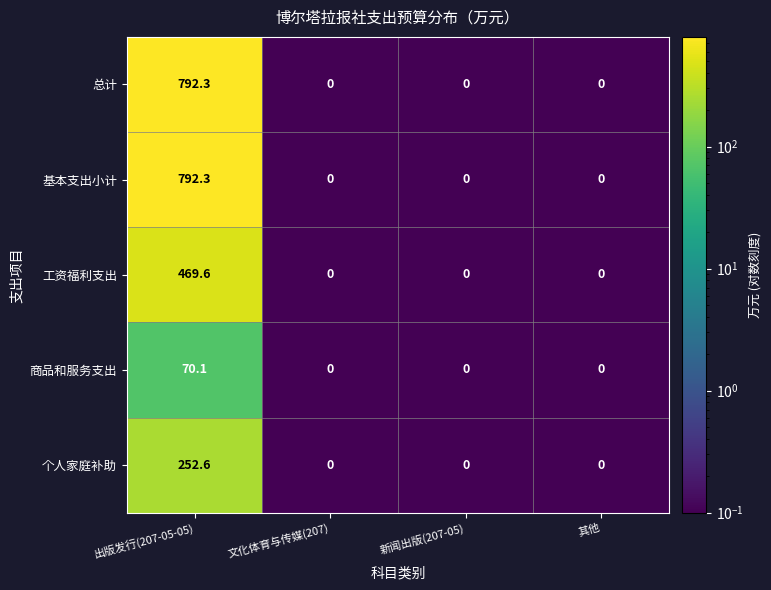

What is the sum of the 基本支出小计 values at 其他 and 出版发行(207-05-05)?

792.3